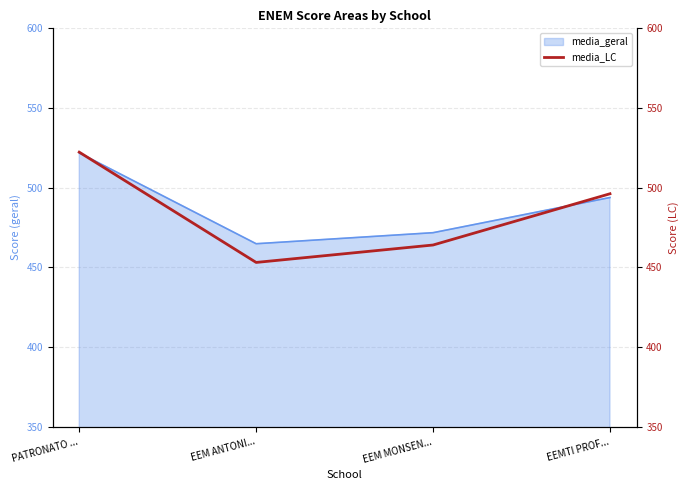

What is the difference between the maximum and minimum values?

69.2